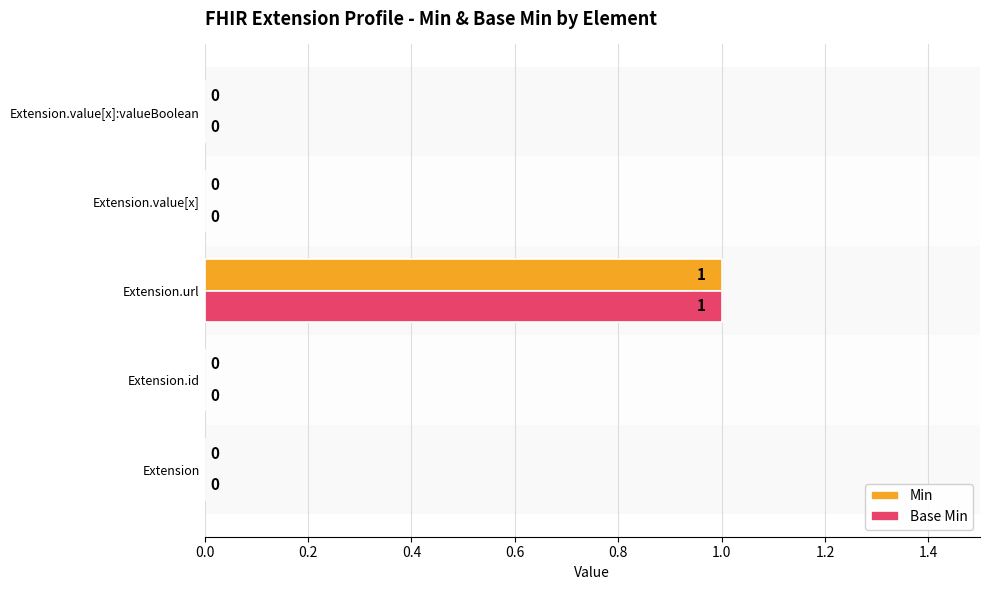

What are all the series names shown in the legend?

Min, Base Min